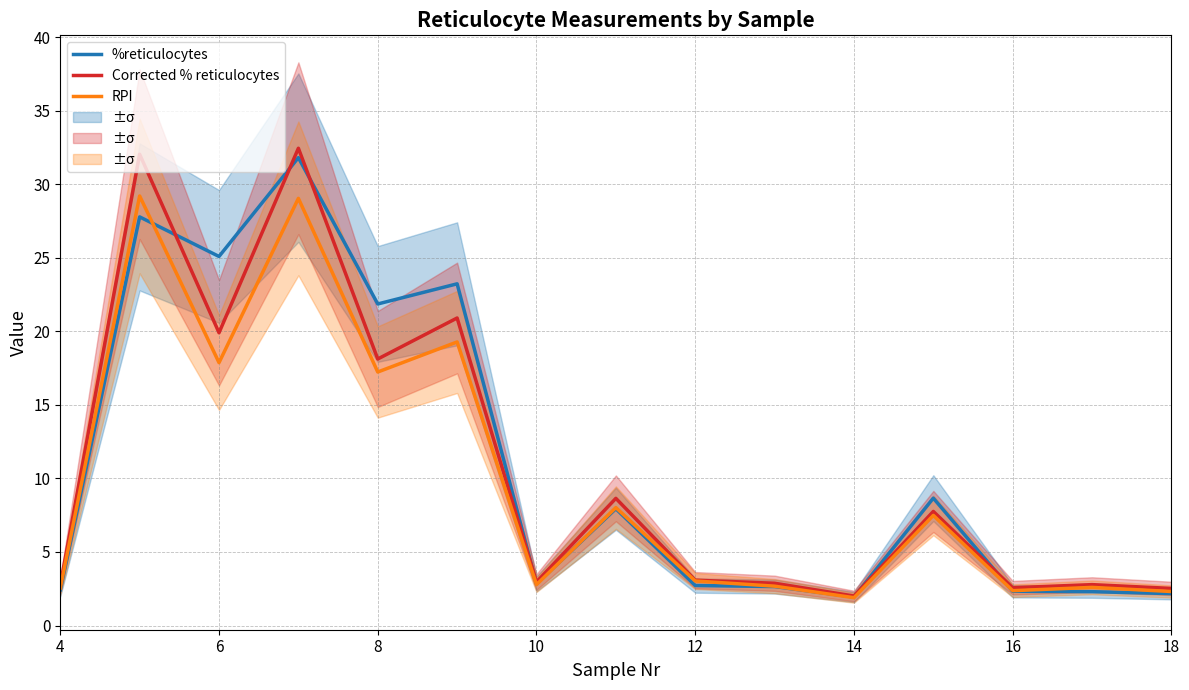

Is it true that Corrected % reticulocytes equals 19.9 at 6?

True